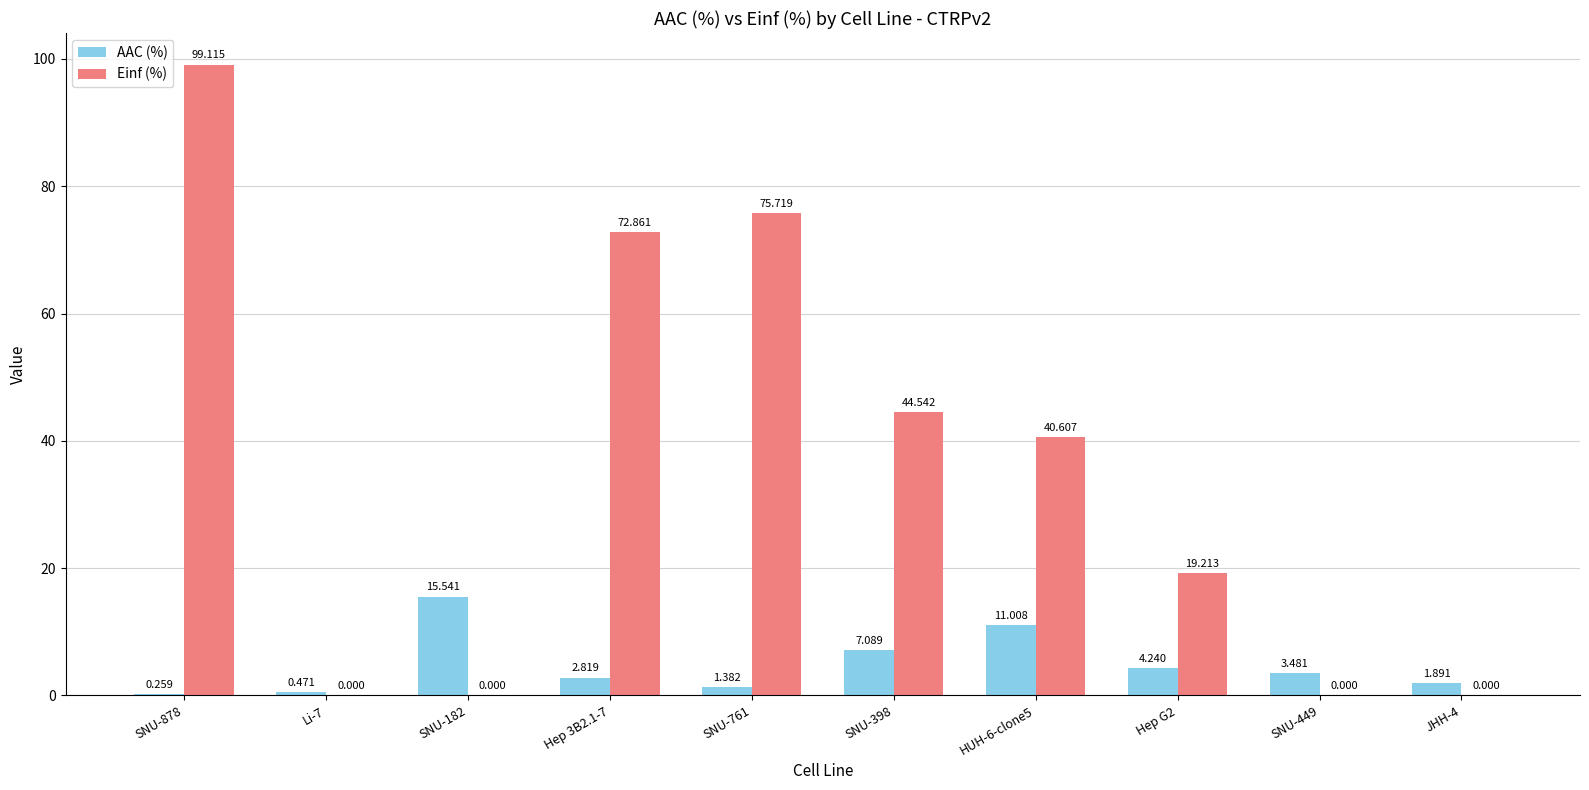

Are the bars grouped side by side (vs. stacked)?

Yes